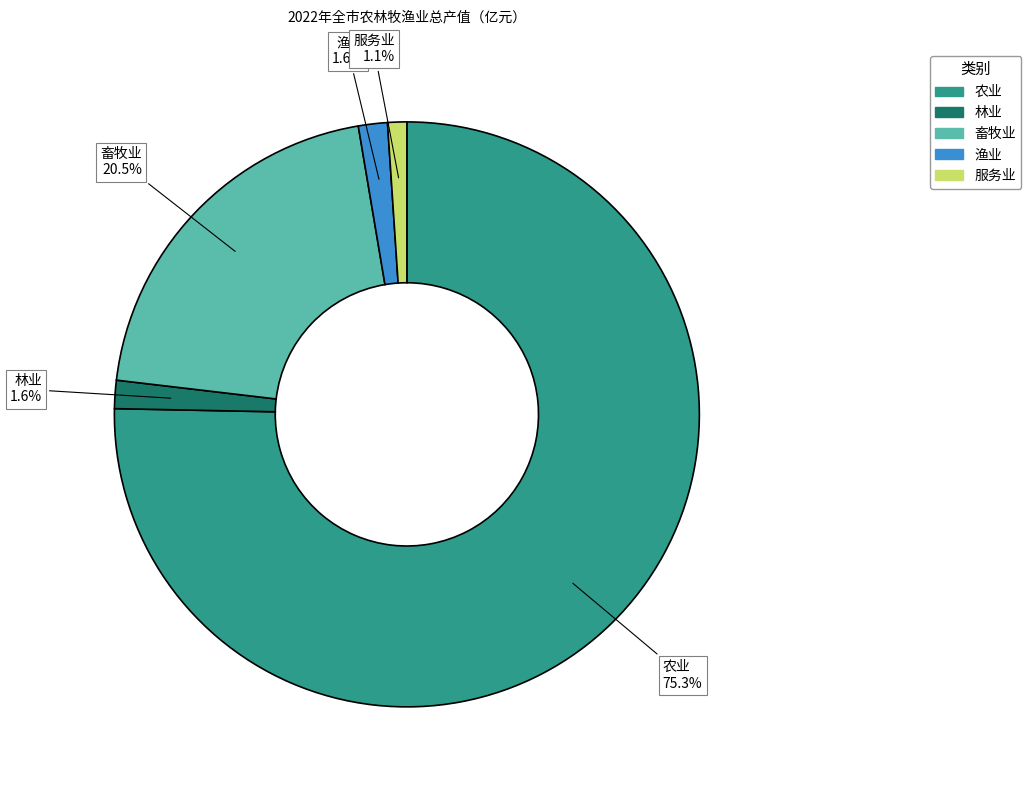

To the nearest percent, what portion does 服务业 represent?

1%